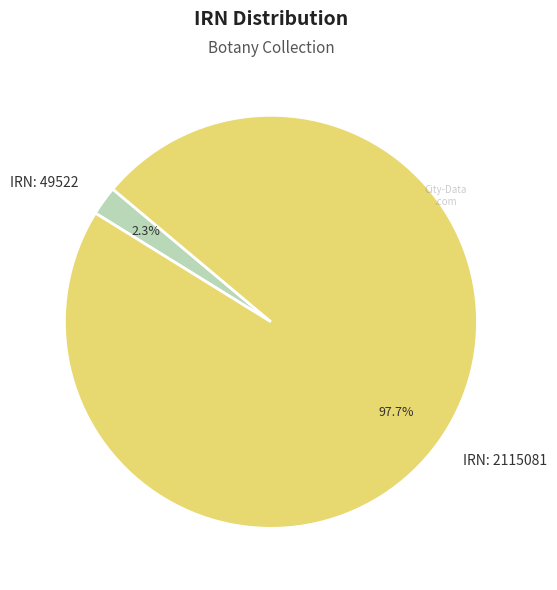

Count the number of slices in the pie.

2